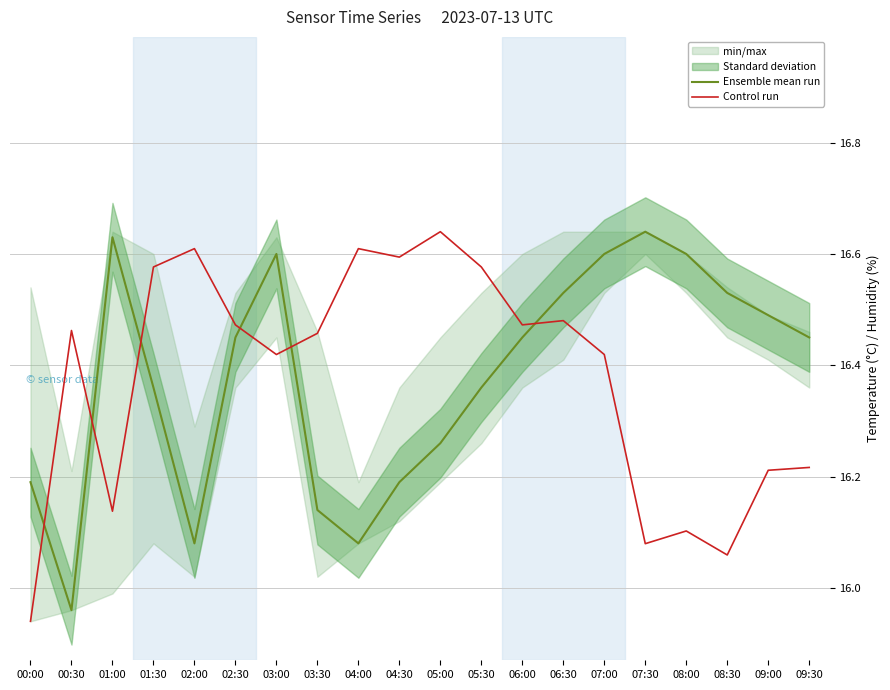

Which series has the largest range (max minus min)?

Control run